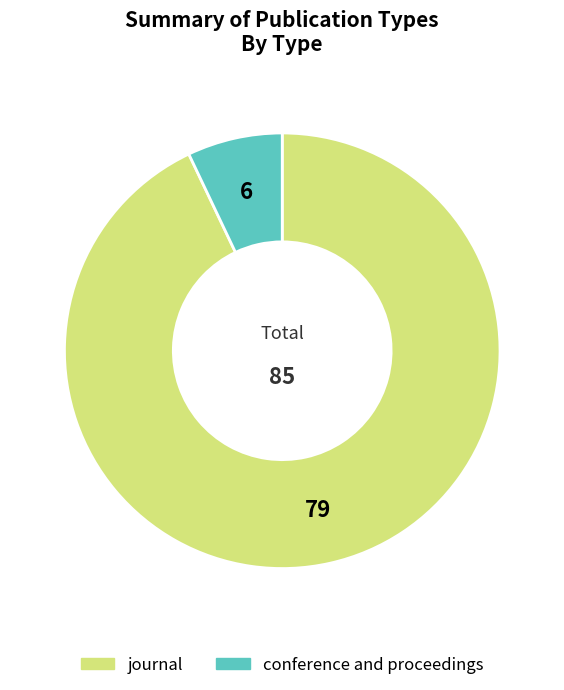

The journal slice represents 93% of the pie. True or false?

True